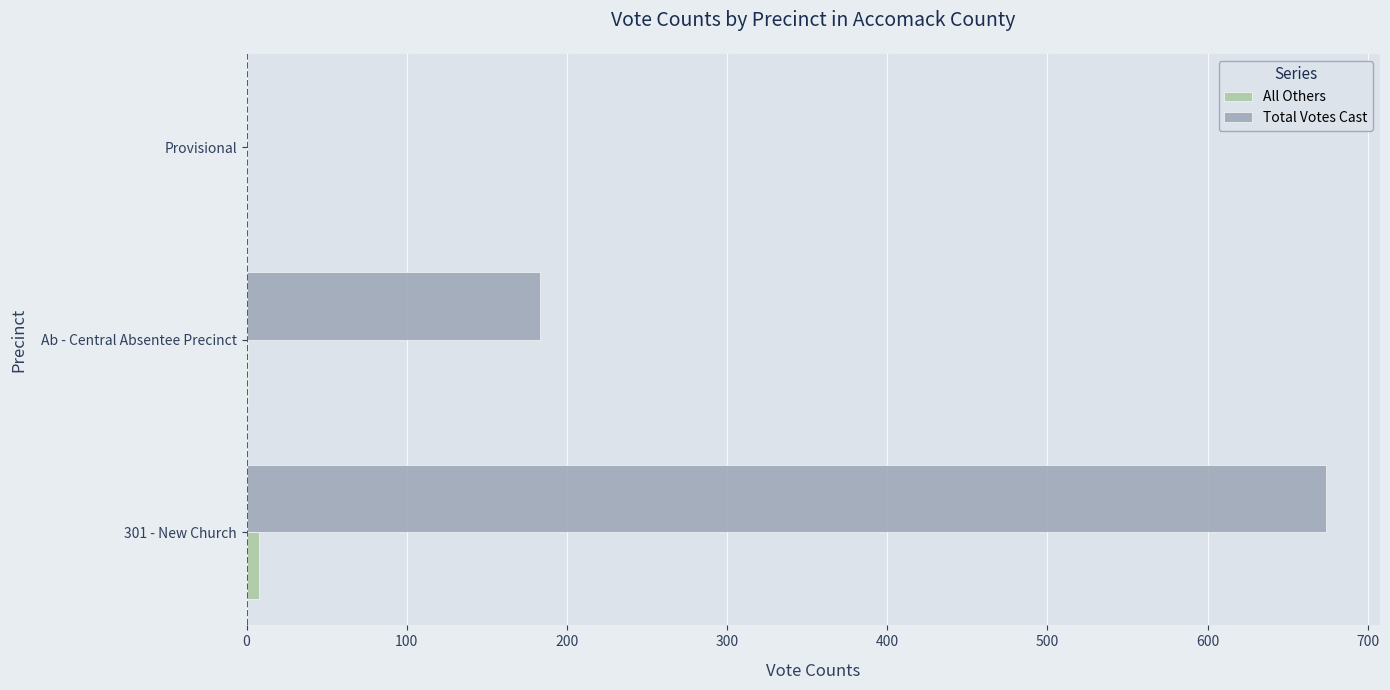

True or false: All Others has a value of 0 at Provisional.

True